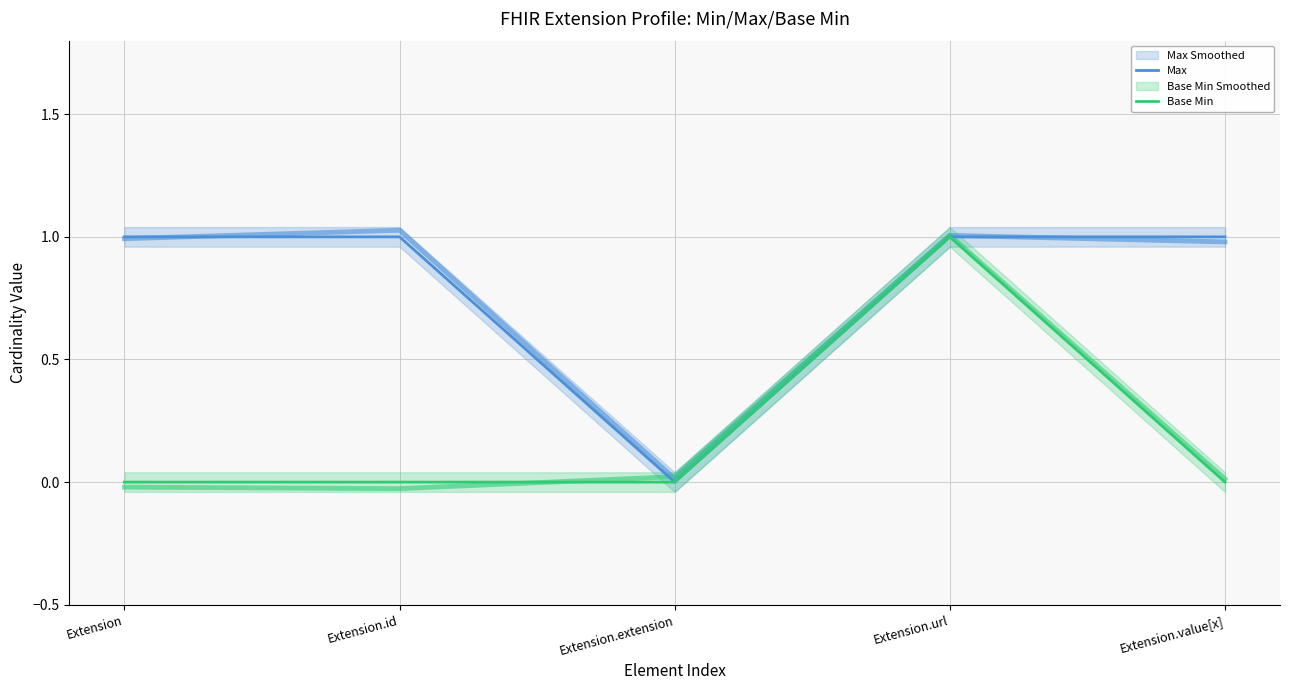

Which category has the lowest value in the Max series?

Extension.extension